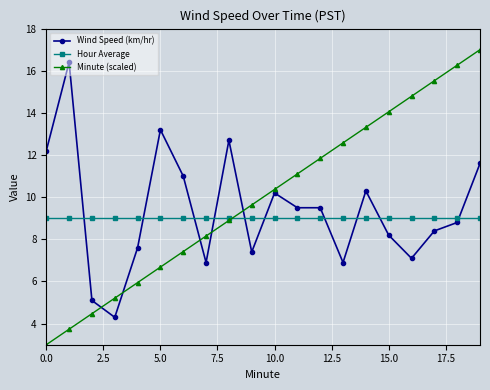

How many times do Hour Average and Wind Speed (km/hr) cross each other?

10